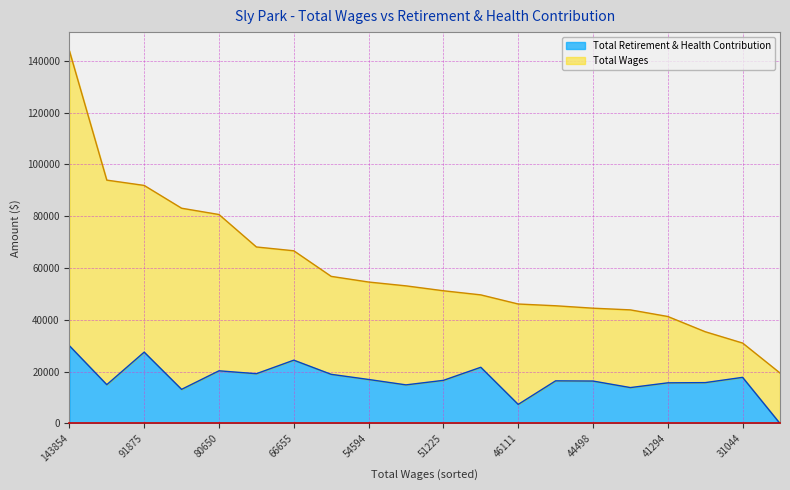

How many lines are shown in the chart?

2